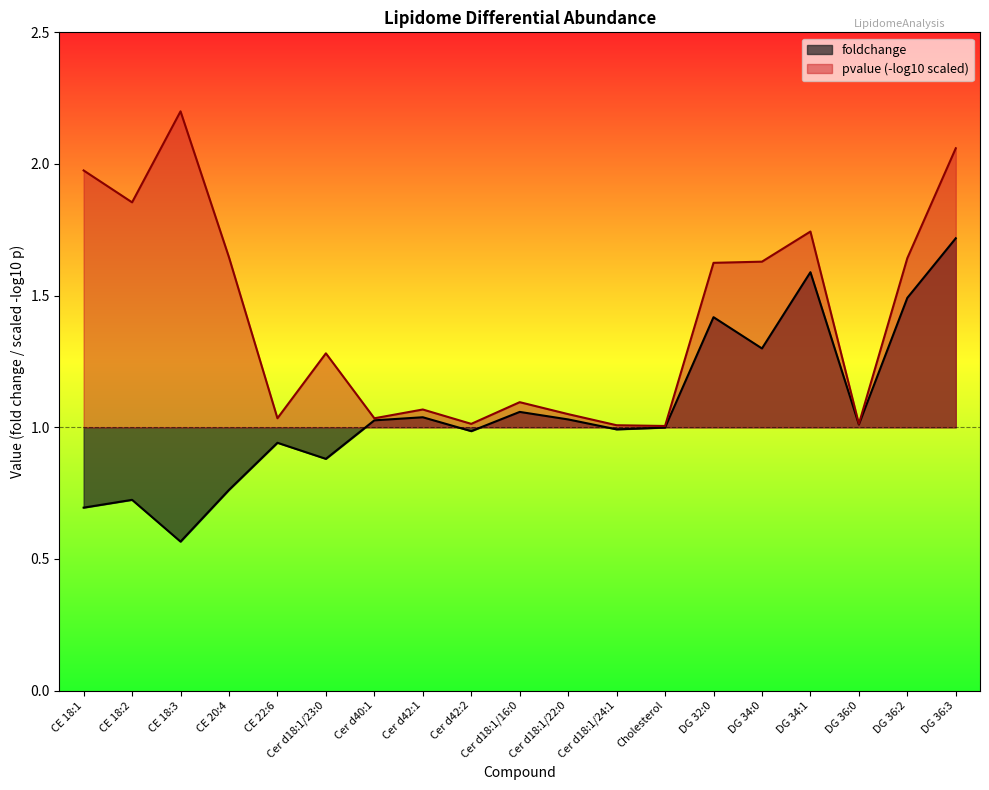

What is the approximate value at DG 36:3?

1.7